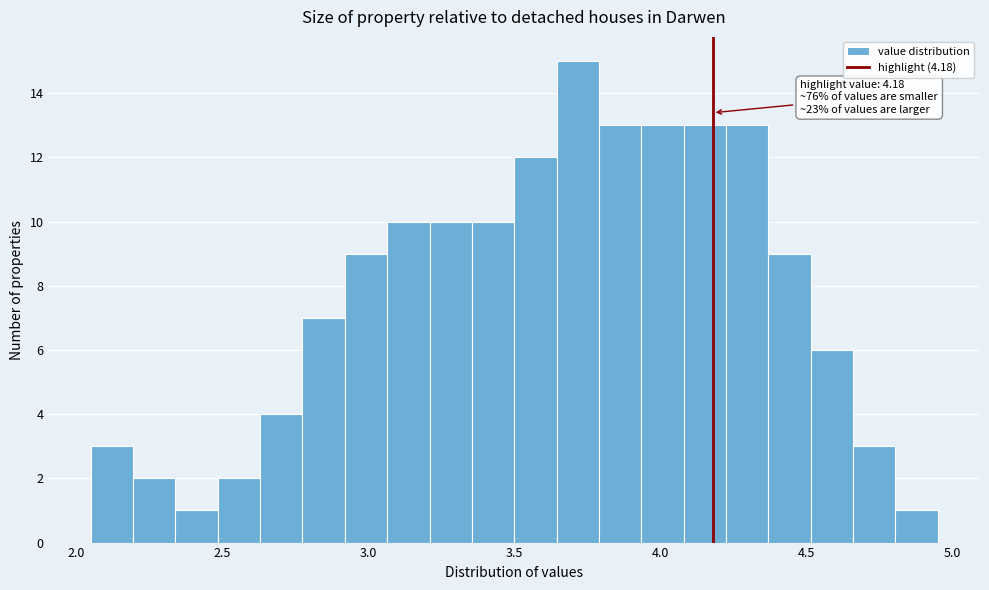

Around what value on the x-axis is the tallest bar? Give the approximate position of its centre, as read against the axis.

3.70